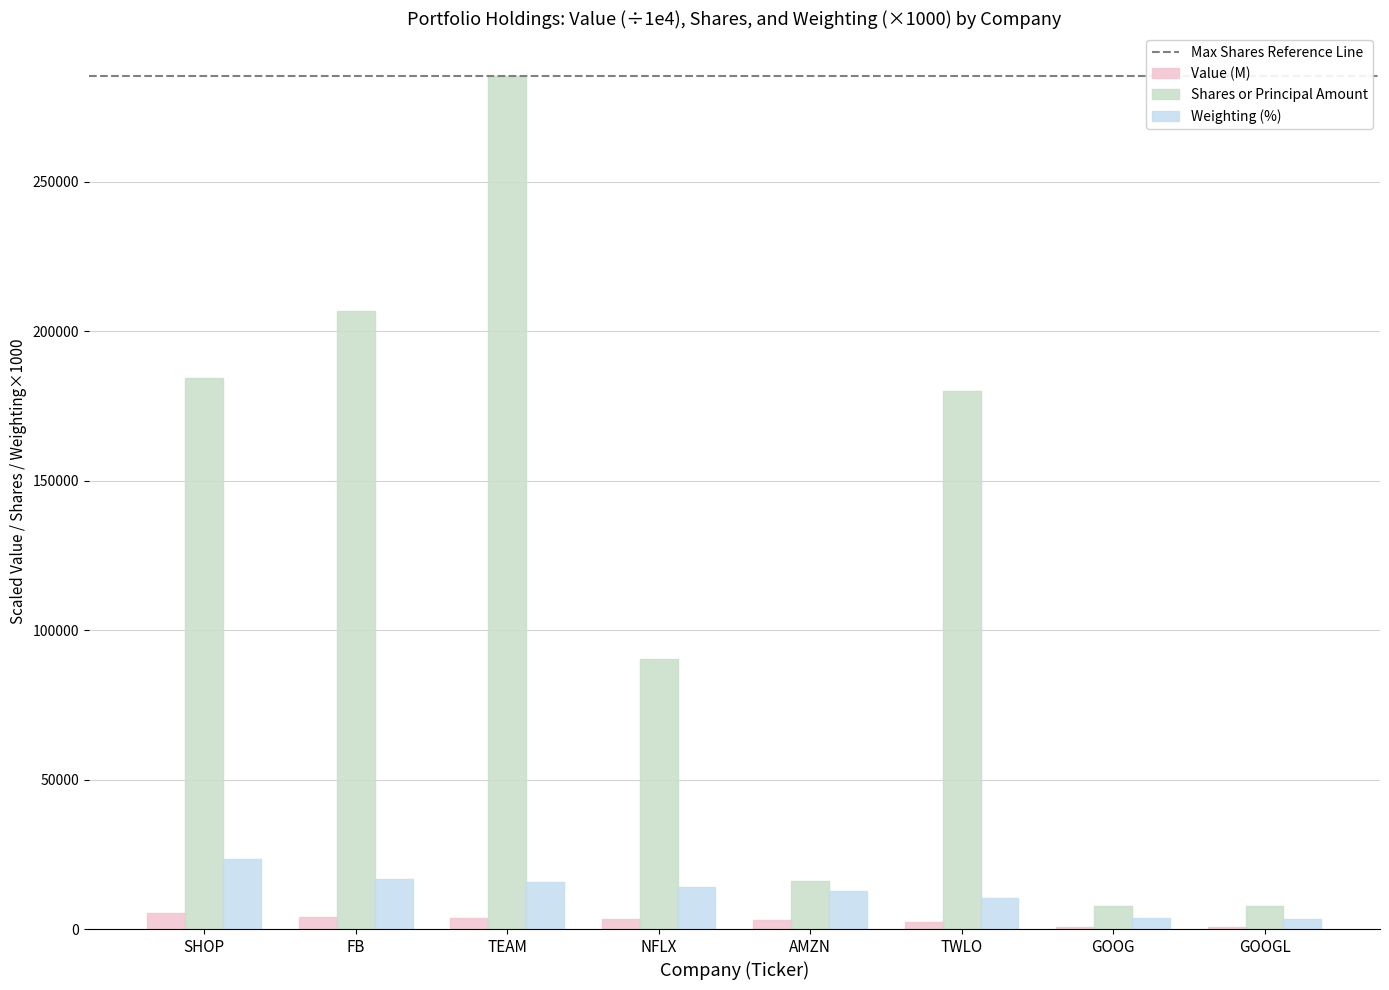

How many data points in Value (M) are above 3313?

4